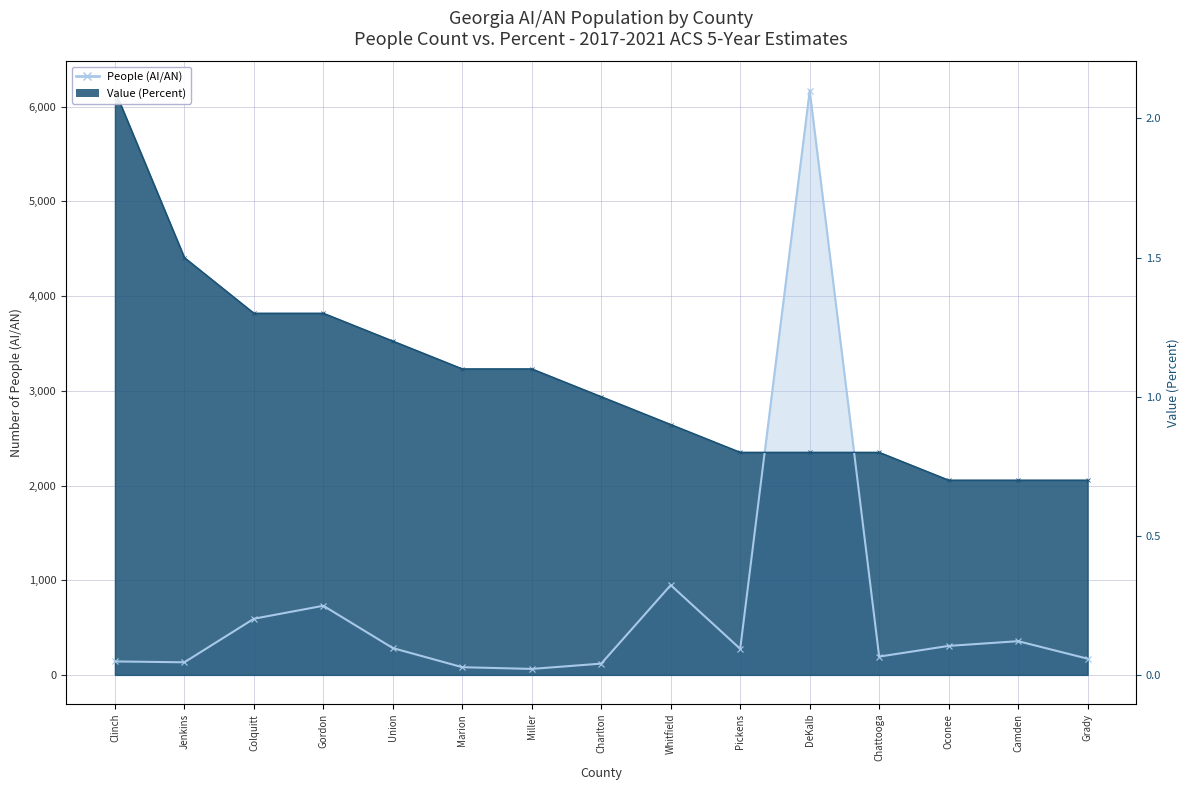

Which series has the largest total across all categories?

Value (Percent)